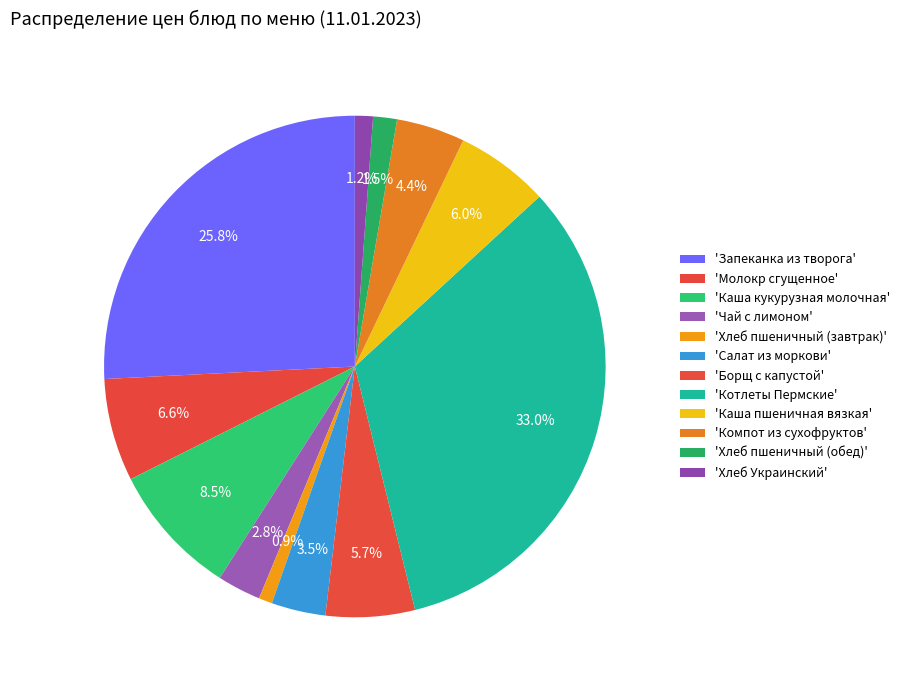

How many segments does this pie chart have?

12